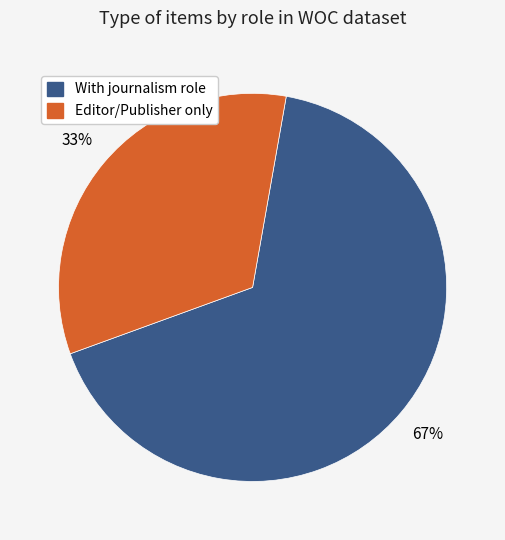

To the nearest percent, what is the average slice percentage?

50%